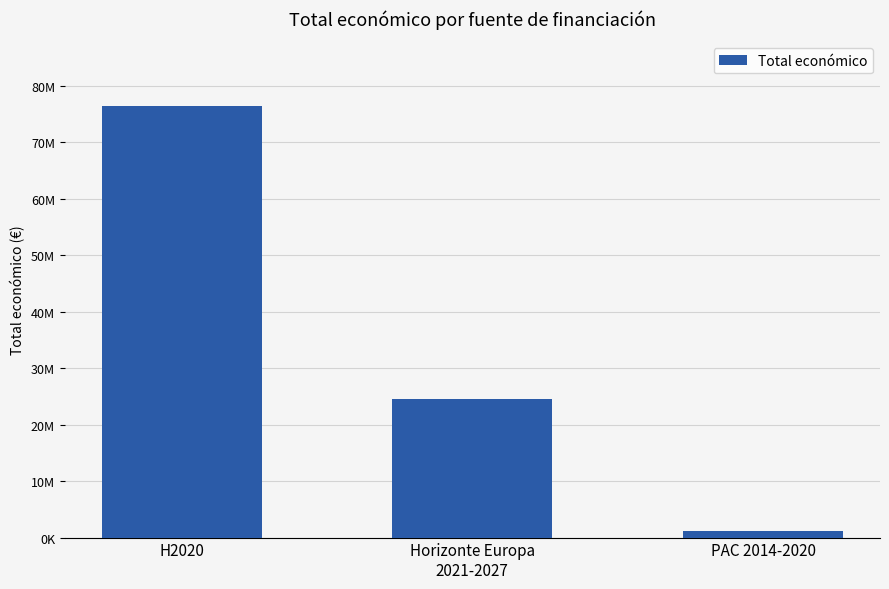

Which label corresponds to the largest value in the chart?

H2020